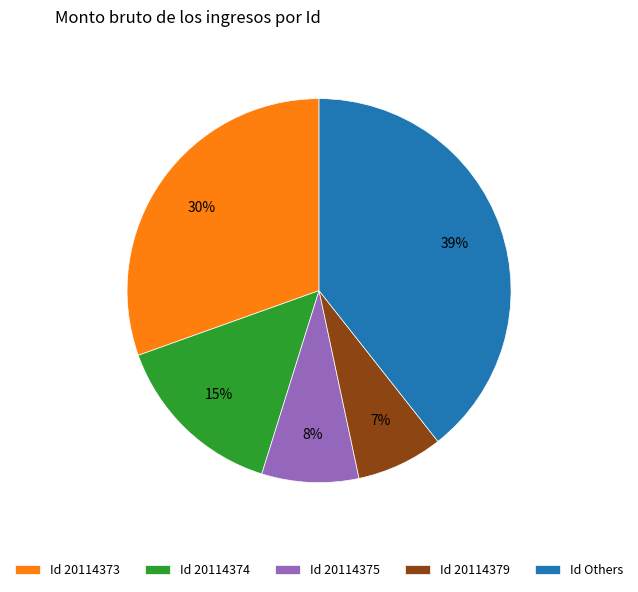

Is there a majority slice in this chart?

No